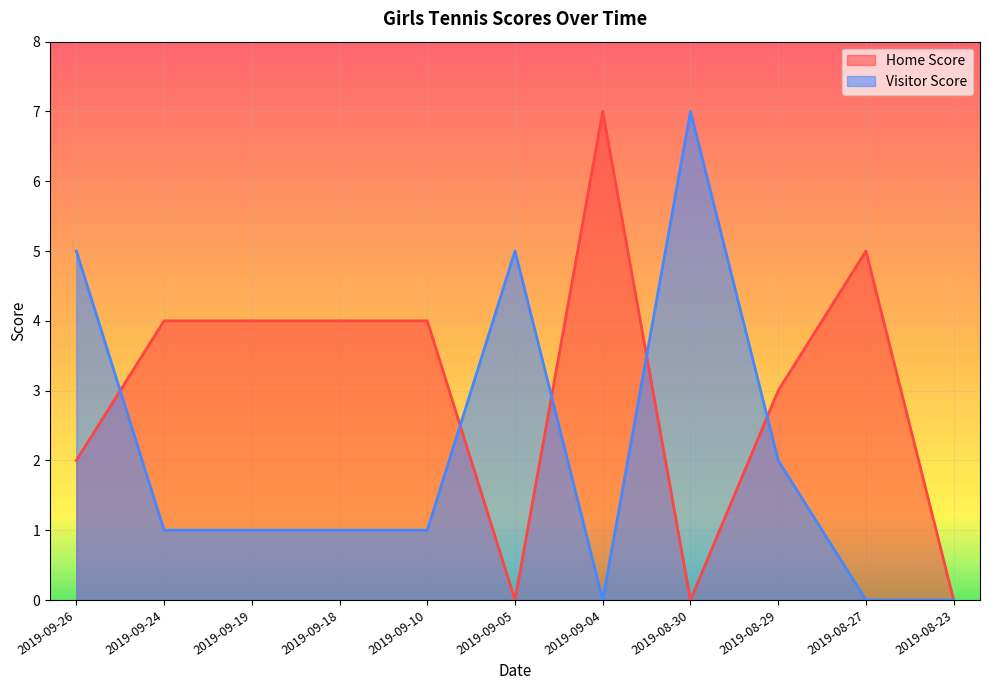

Between which two adjacent categories do Visitor Score and Home Score first intersect?

2019-09-26 and 2019-09-24